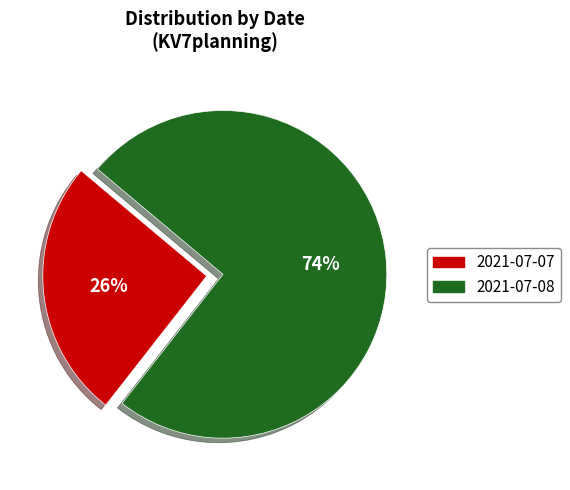

What percentage is the 2021-07-08 slice, to the nearest percent?

74%